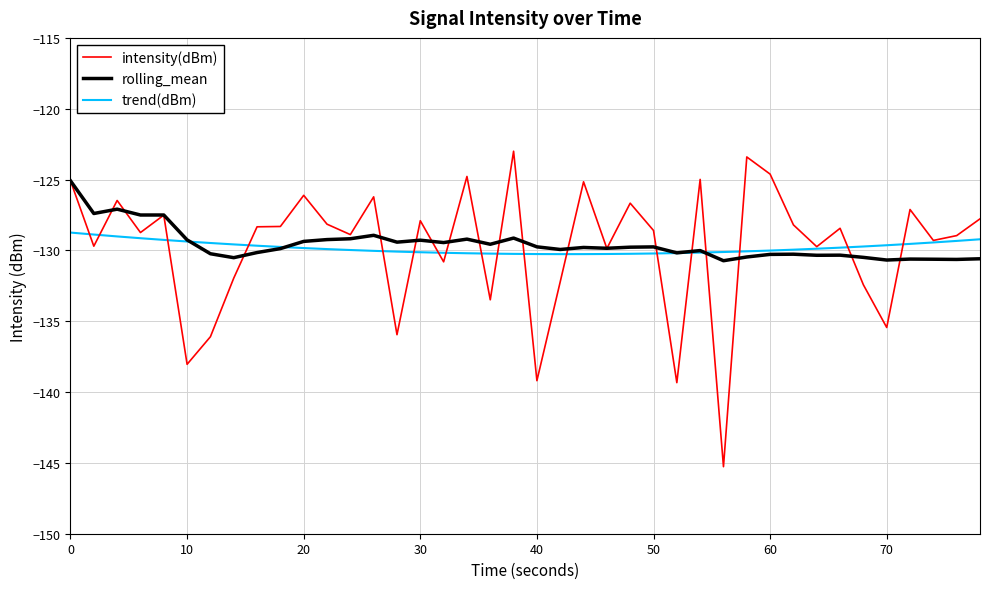

What is the greatest value displayed?

-123.0